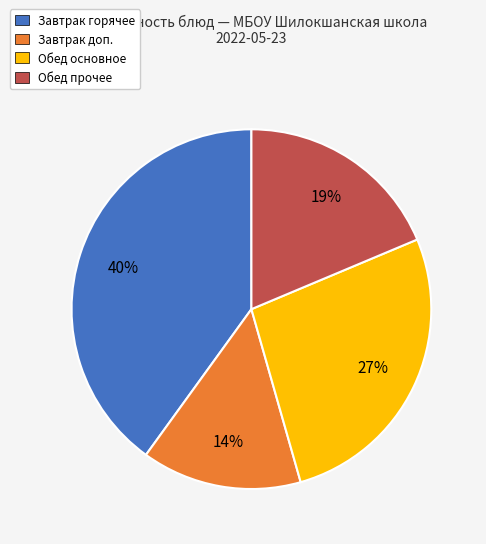

Count the number of slices in the pie.

4